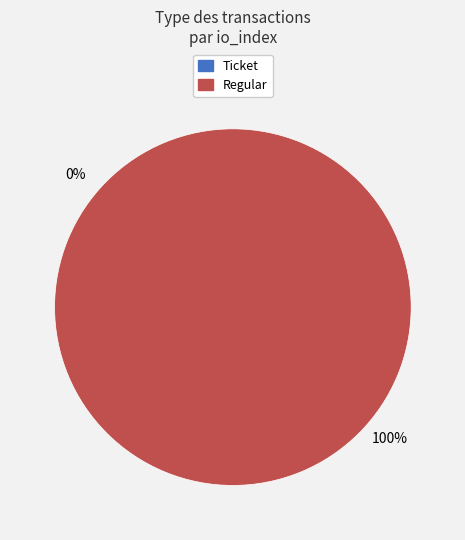

To the nearest percent, what is the combined percentage of Ticket and Regular?

100%